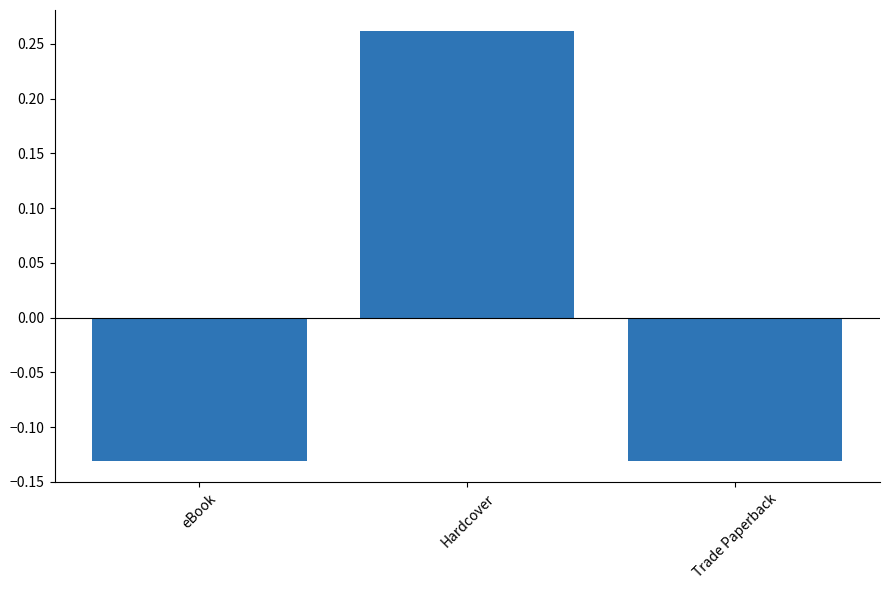

Does the chart contain any negative values?

Yes